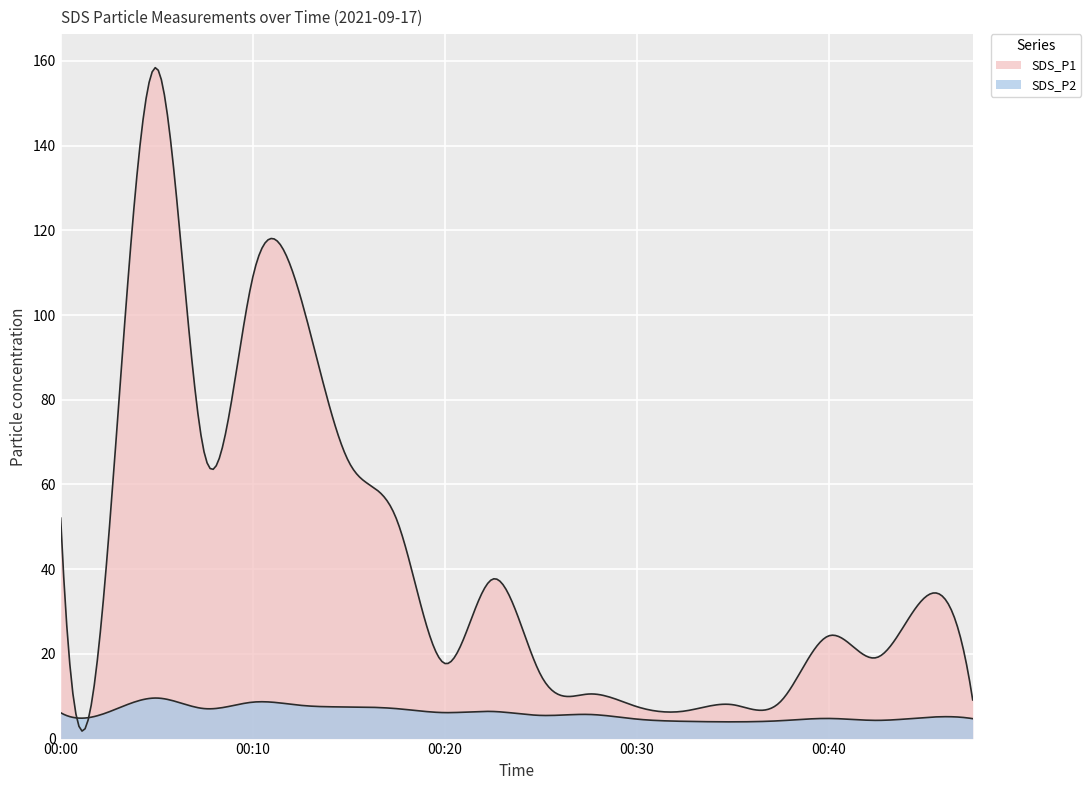

Read the SDS_P1 value at 00:15.

65.4